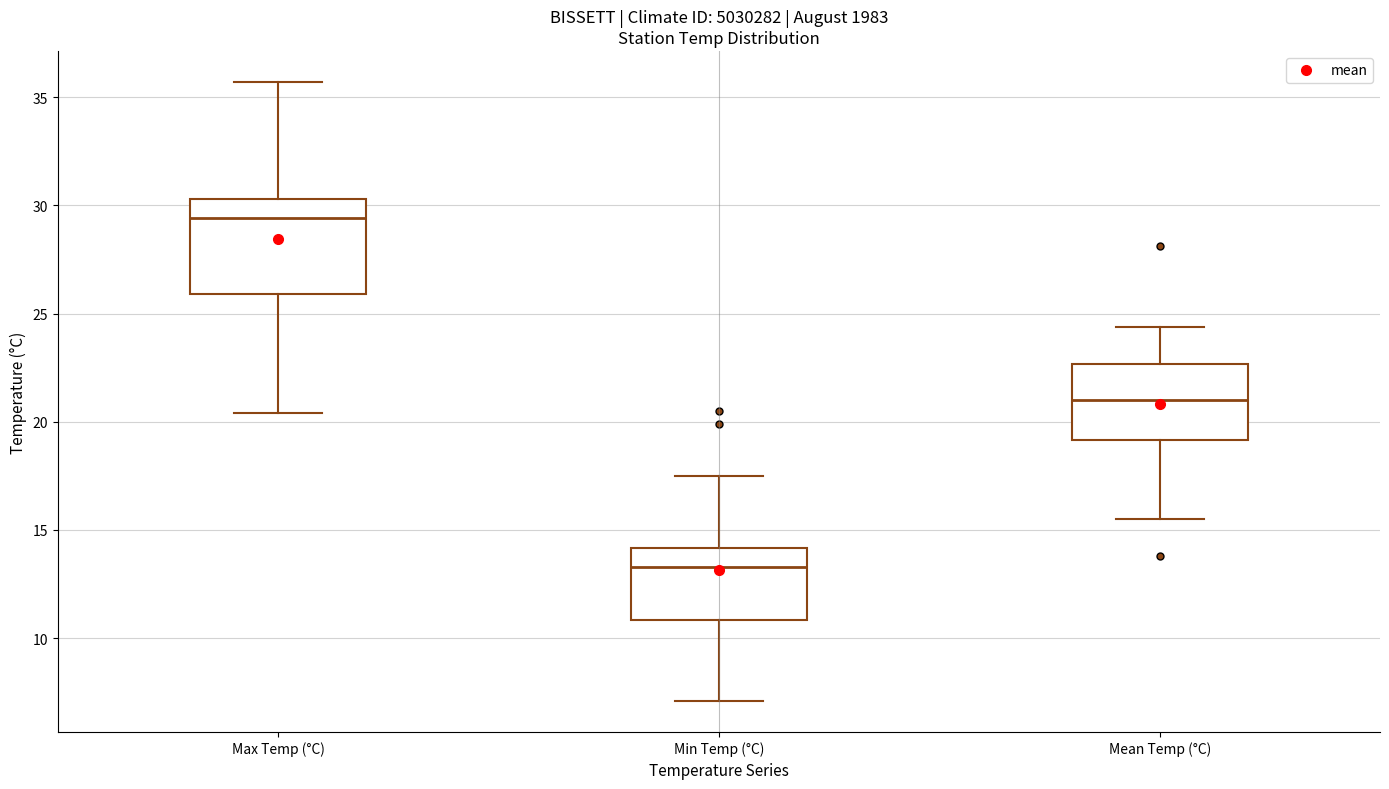

Reading left to right, read every box against the y-axis: the position of its median line, the range the box covers, and the ends of its whiskers. The values are not printed on the chart, so give them approximately, as read against the axis.

Max Temp (°C): median 29.5, box 26.0 to 30.5, whiskers 20.5 to 35.5
Min Temp (°C): median 13.5, box 11.0 to 14.0, whiskers 7.0 to 17.5
Mean Temp (°C): median 21.0, box 19.0 to 22.5, whiskers 15.5 to 24.5